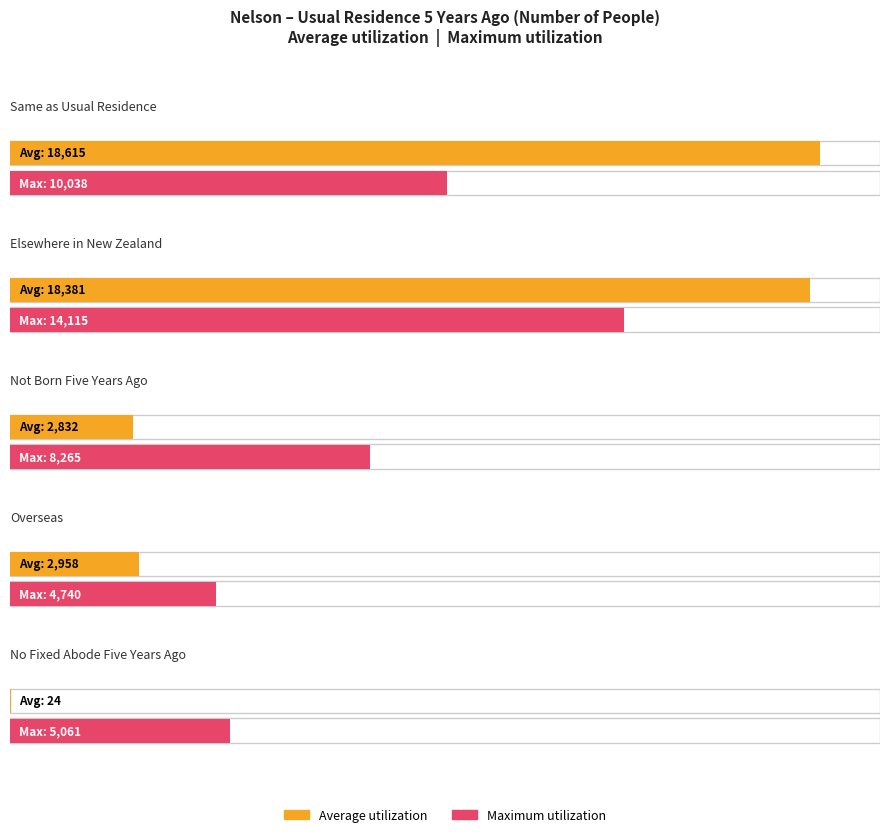

What are all the series names shown in the legend?

Average utilization, Maximum utilization